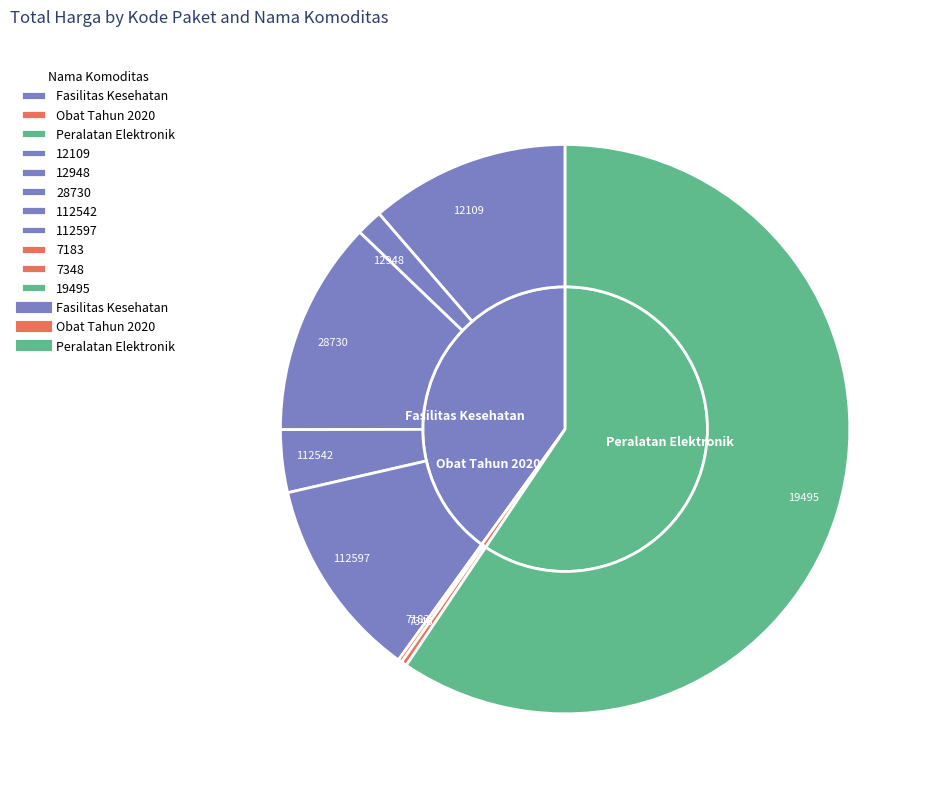

To the nearest percent, what is the difference between the 12109 and 19495 slice percentages?

48%